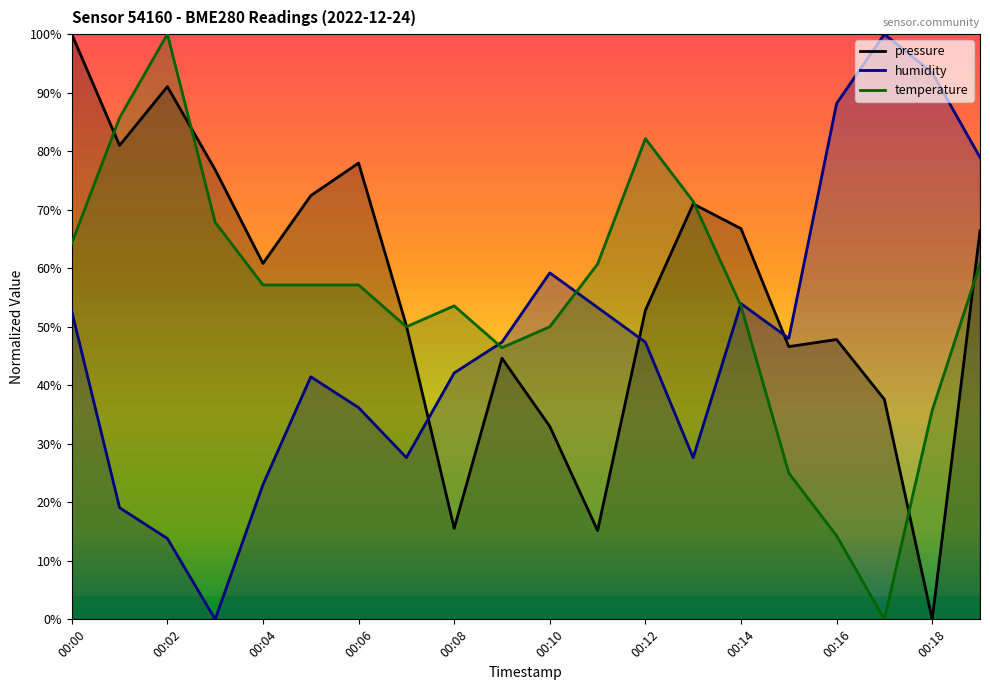

Rank the categories by pressure value from highest to lowest.

00:00, 00:02, 00:01, 00:06, 00:03, 00:05, 00:13, 00:14, 00:19, 00:04, 00:12, 00:07, 00:16, 00:15, 00:09, 00:17, 00:10, 00:08, 00:11, 00:18